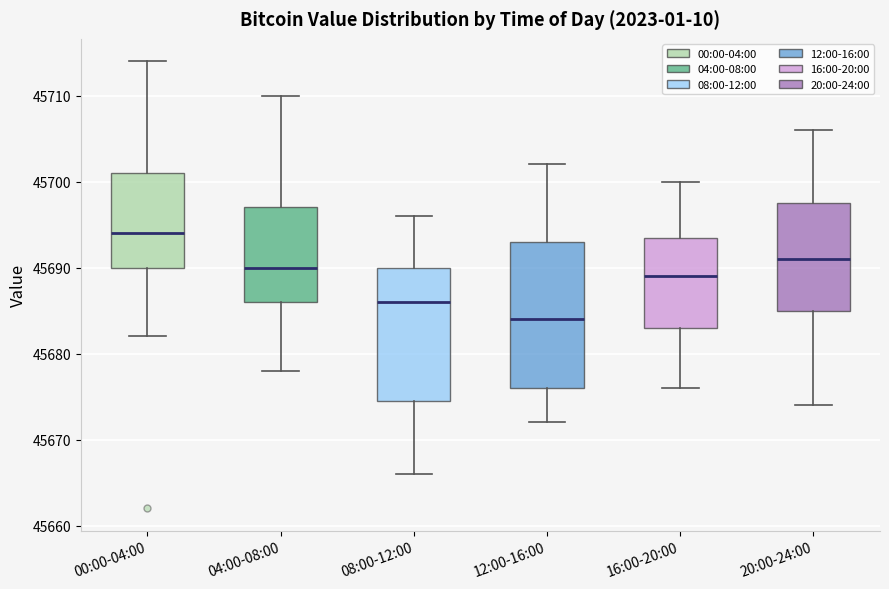

Where does the median line of the box for 12:00-16:00 sit on the y-axis? The values are not printed on the chart, so give them approximately, as read against the axis.

45684